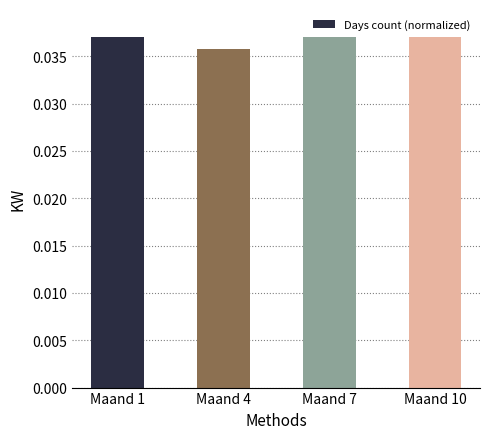

Does the chart contain stacked bars?

No